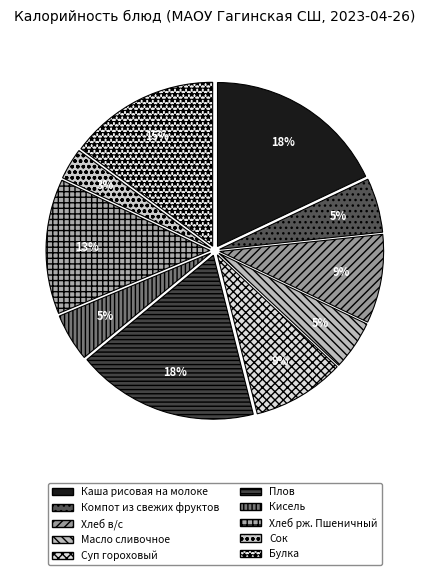

To the nearest percent, what is the combined percentage of Каша рисовая на молоке and Компот из свежих фруктов?

23%